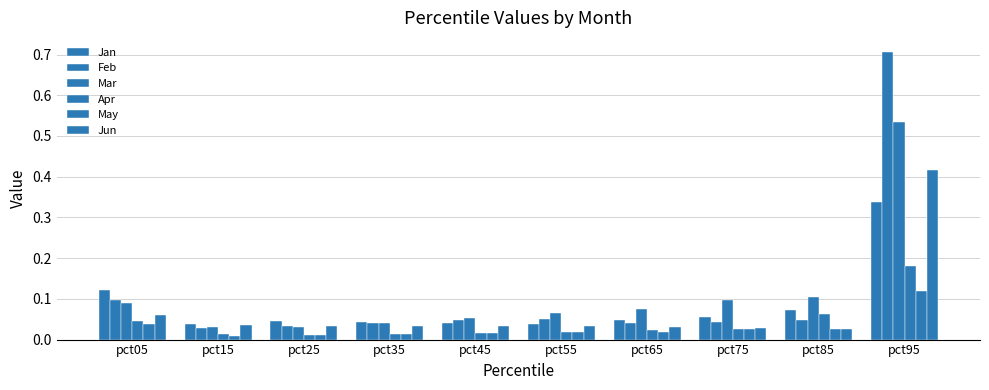

Where is May nearest to the value 0?

pct15